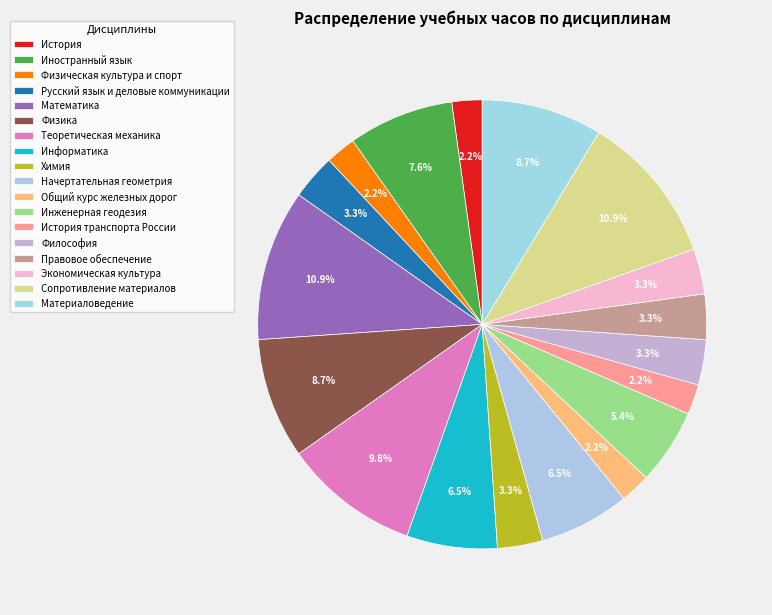

Is it true that История is 2% of the pie?

True